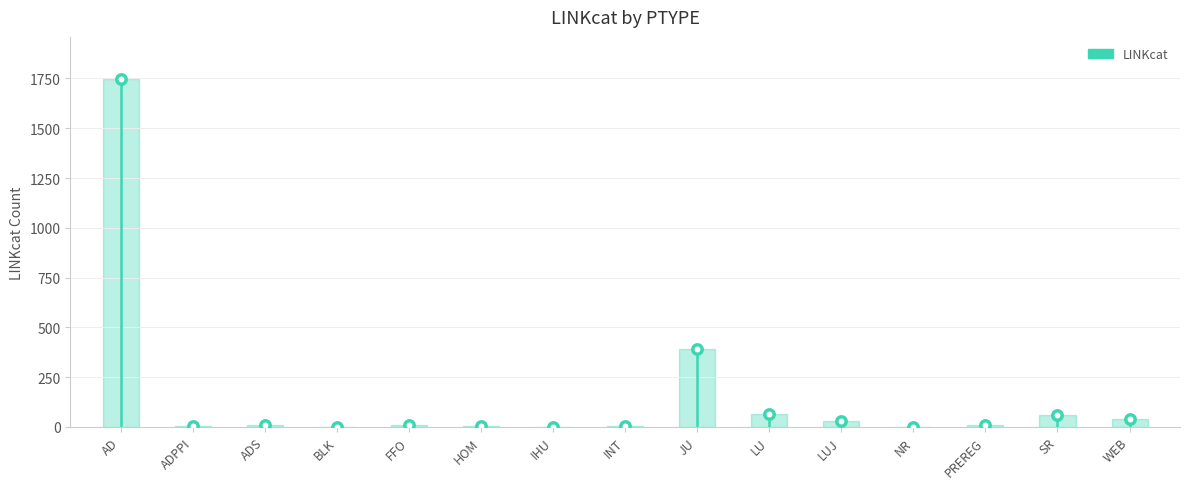

What is the ratio of the value at AD to the value at BLK?

1749.0